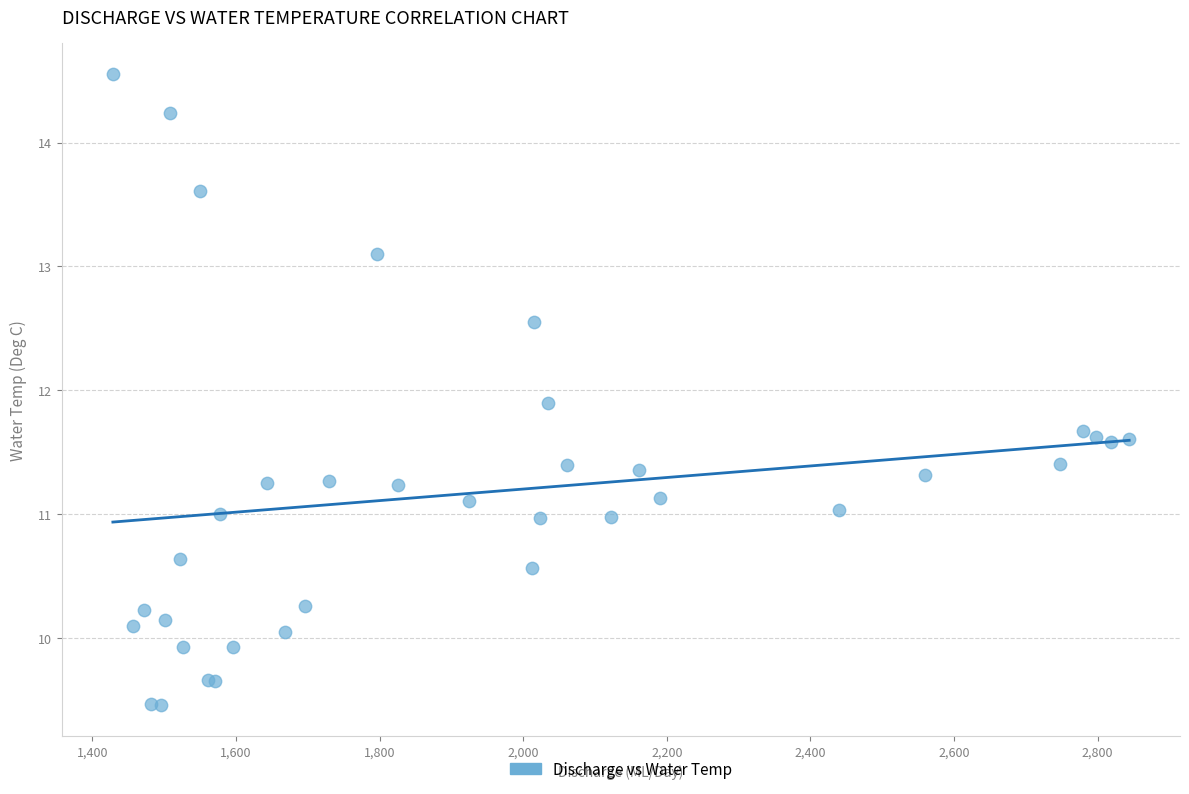

What Y value in the scatter plot is closest to 12?

11.9